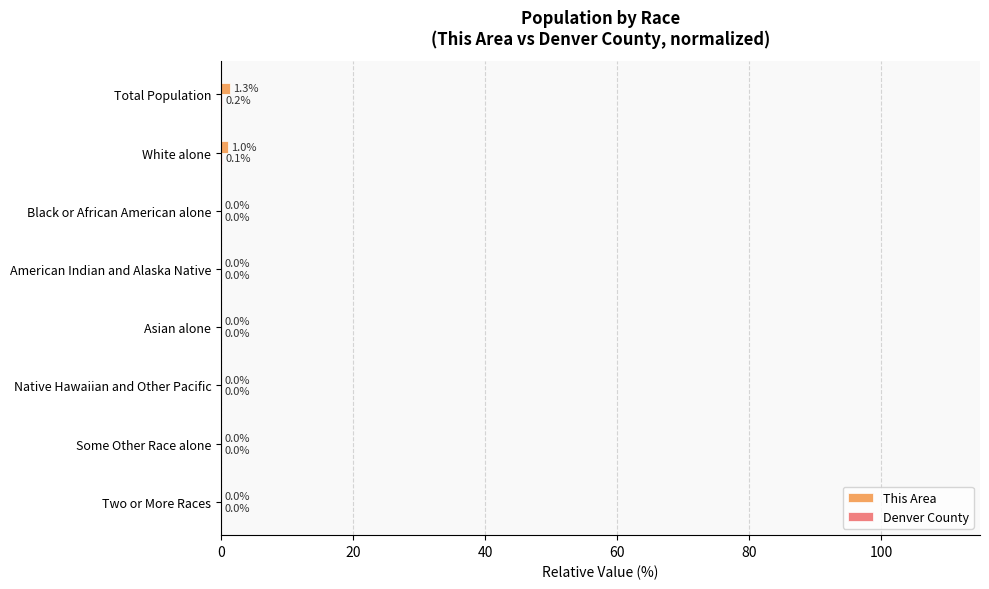

Between White alone and American Indian and Alaska Native, which series saw the biggest shift?

This Area